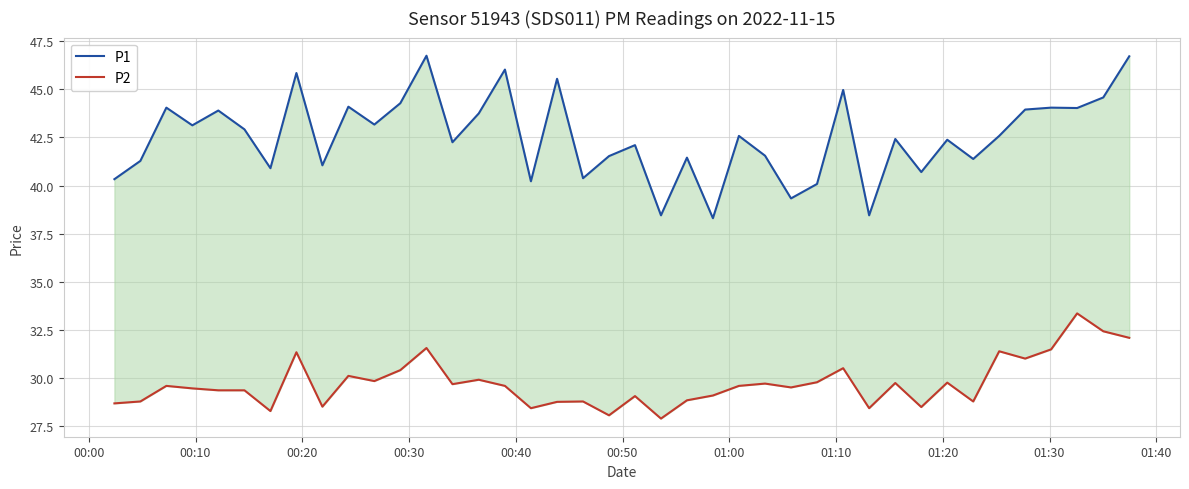

Is it true that P2 equals 49.4 at 00:40?

False